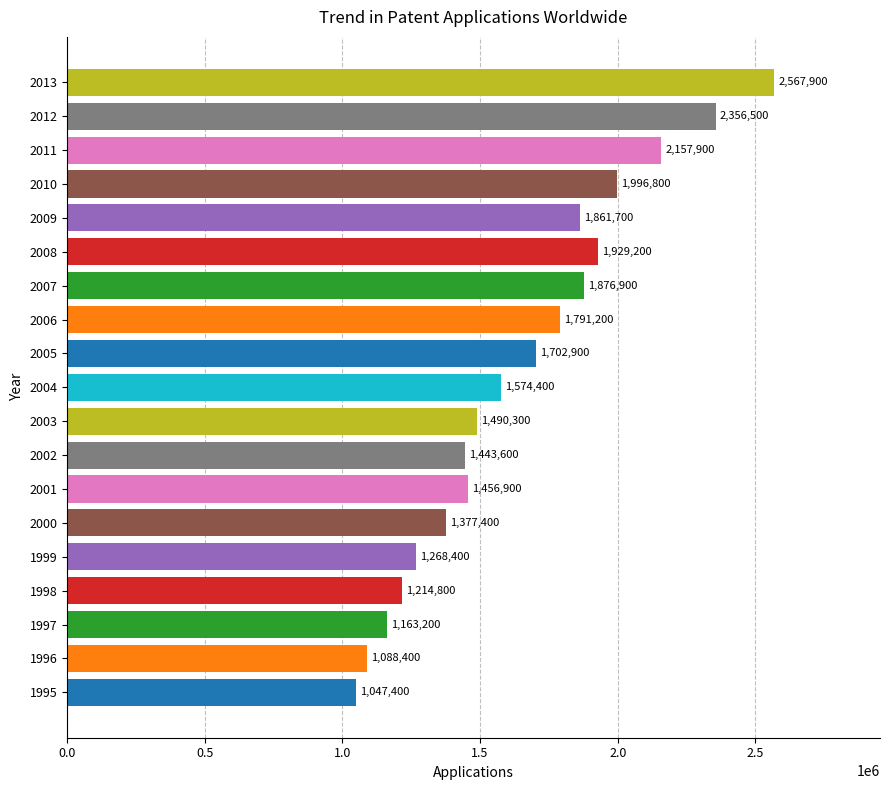

At which label is the value closest to 1807650?

2006